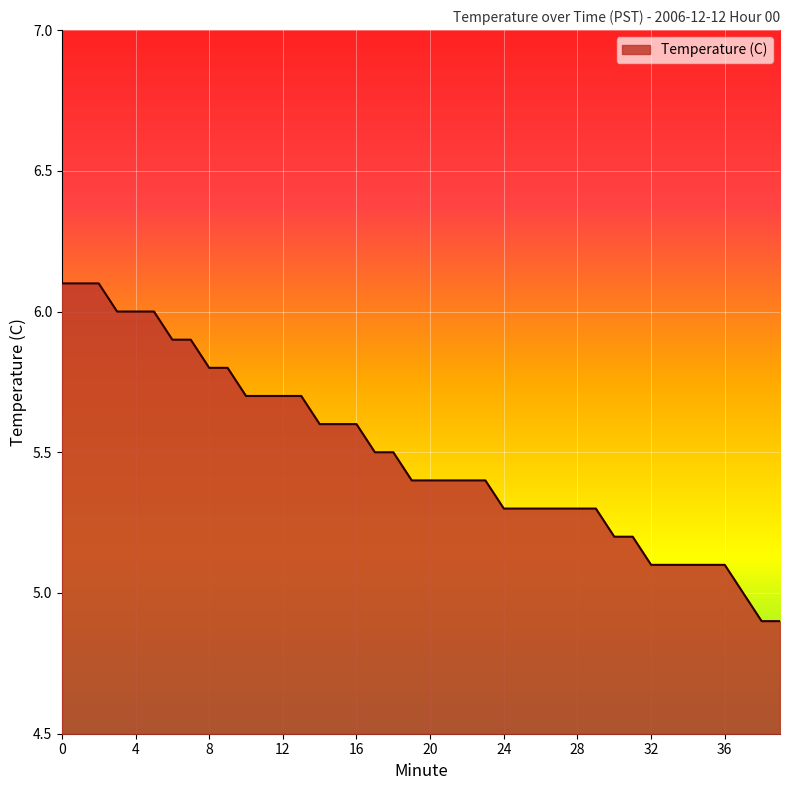

What is the minimum value shown in the chart?

4.9